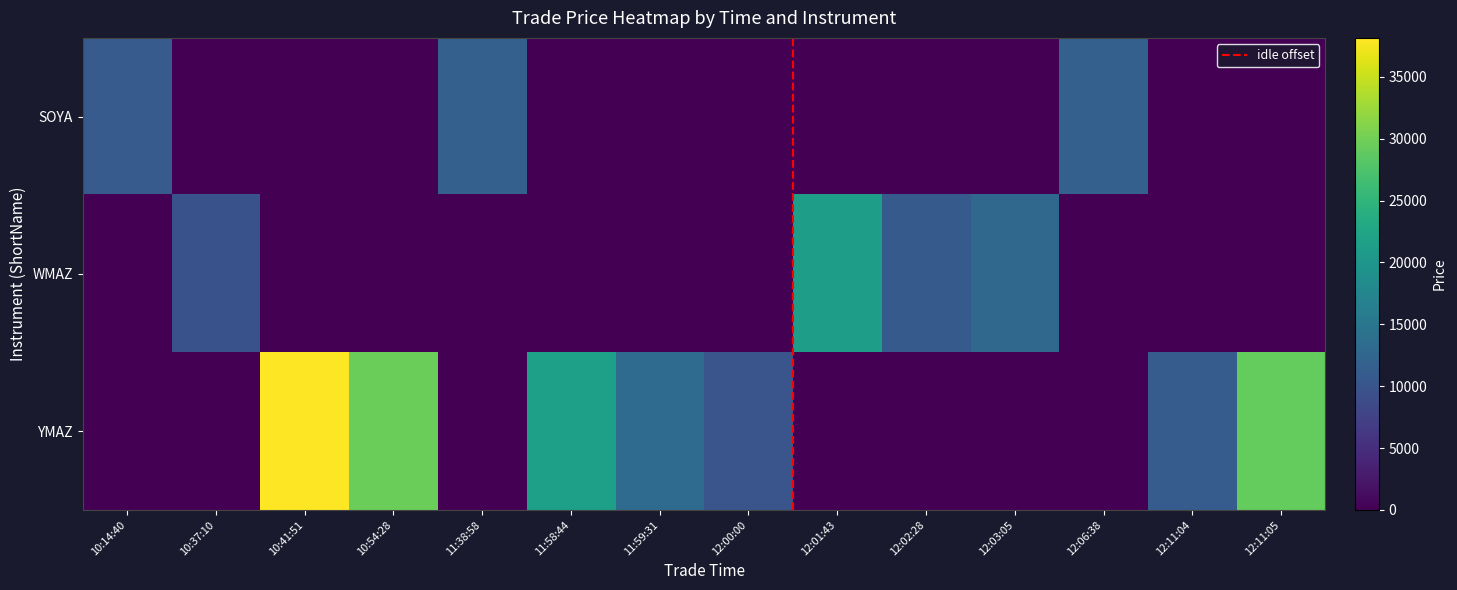

What is the sum of all SOYA values?

34329